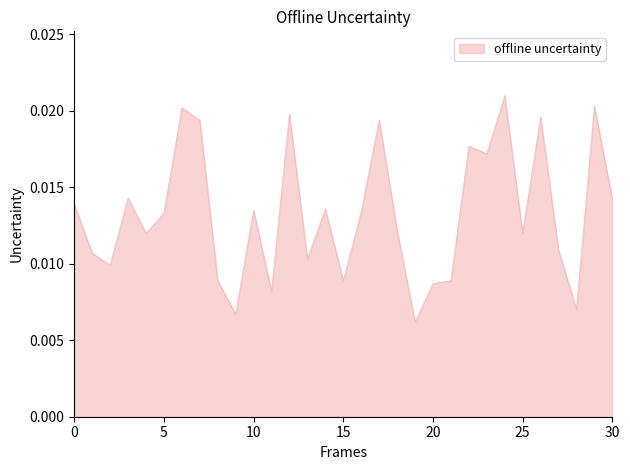

Does the chart have visible grid lines?

No